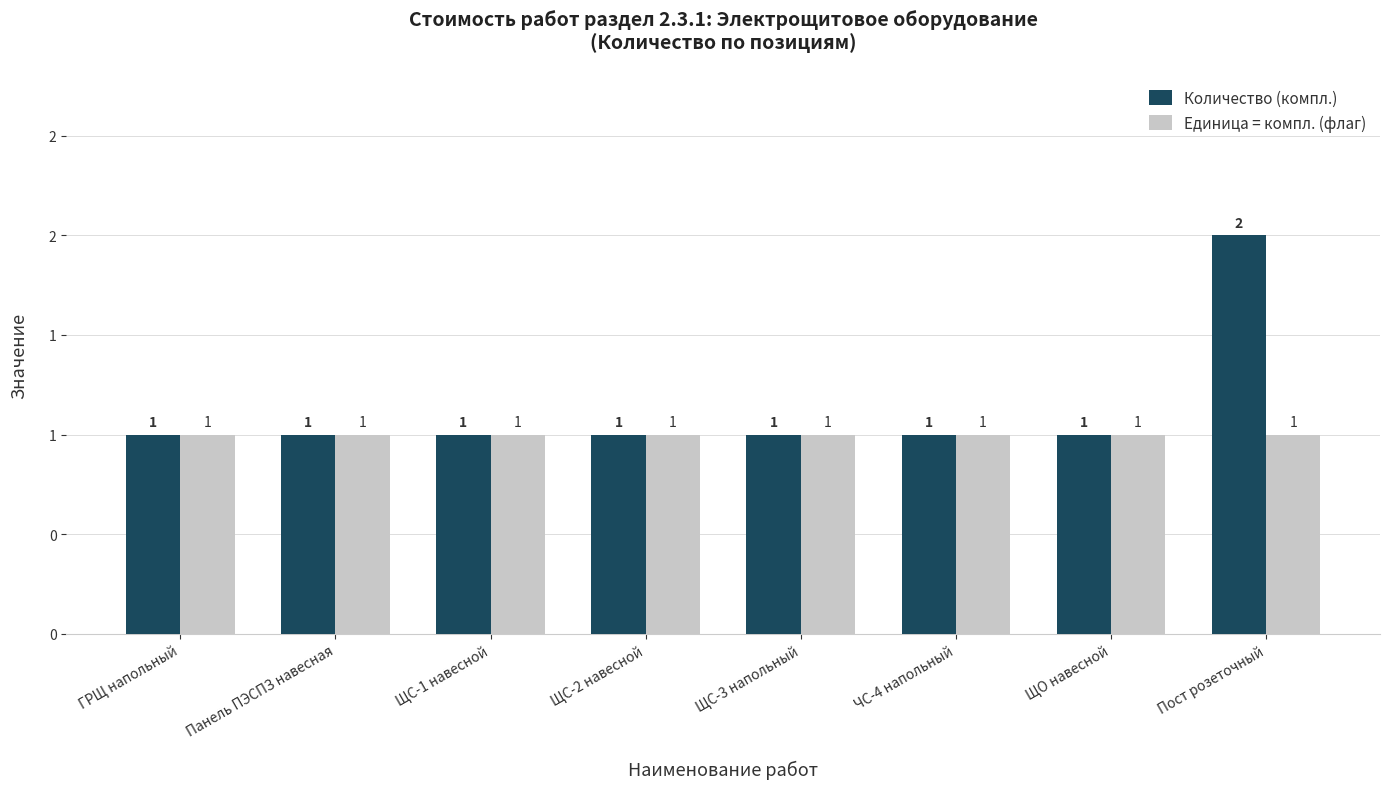

Between ЩС-2 навесной and ЩО навесной, which series saw the biggest shift?

Количество (компл.)